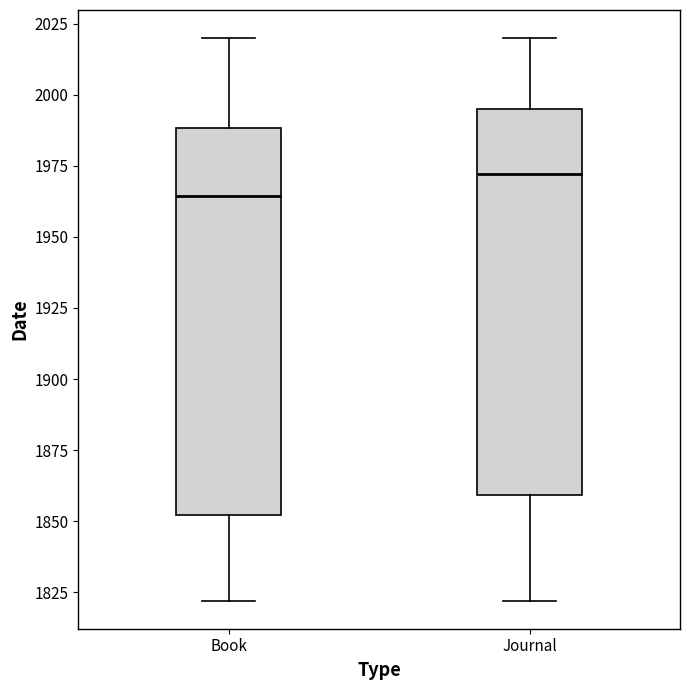

Where does the upper whisker of the box for Journal end on the y-axis? The values are not printed on the chart, so give them approximately, as read against the axis.

2020